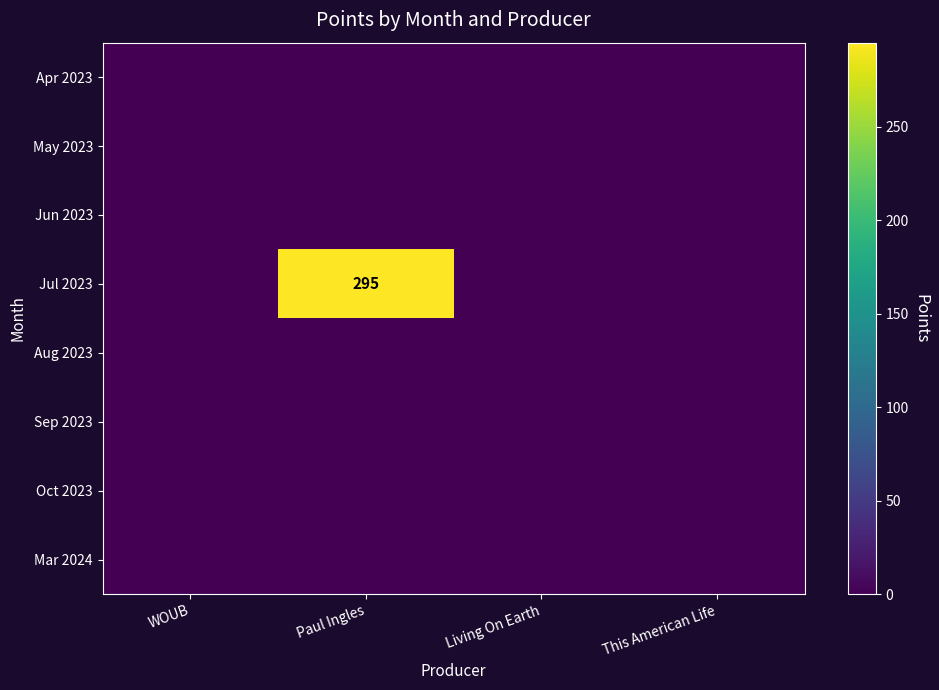

What is the total value across all series at Paul Ingles?

295